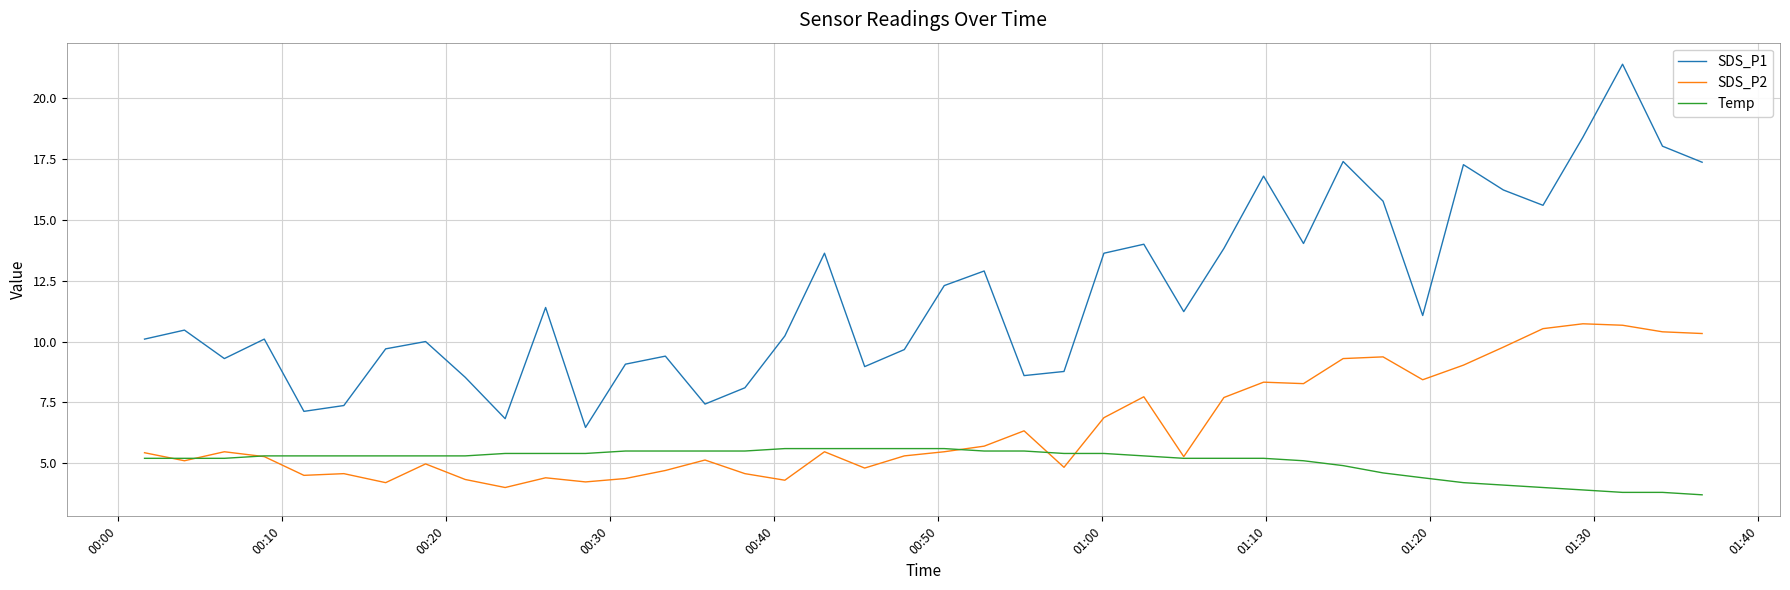

Which series has the widest spread of values?

SDS_P1